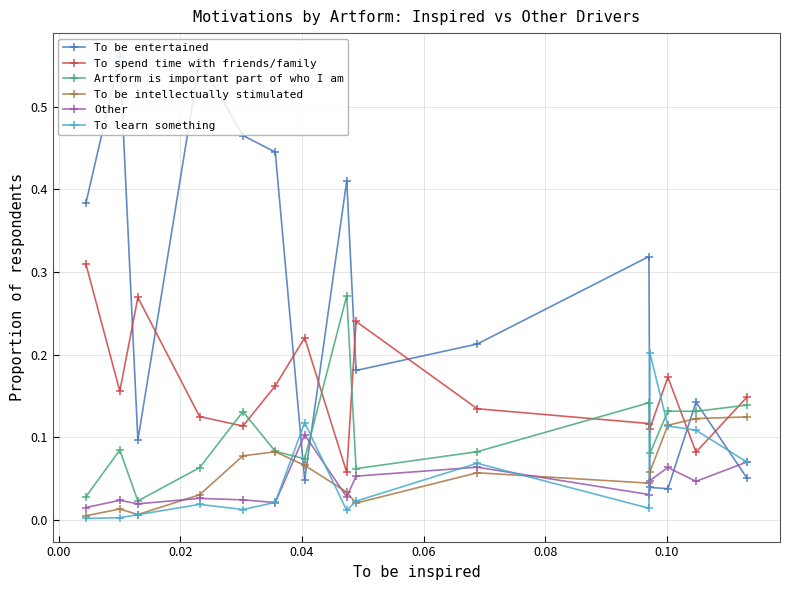

How many times do To spend time with friends/family and To be intellectually stimulated cross each other?

2